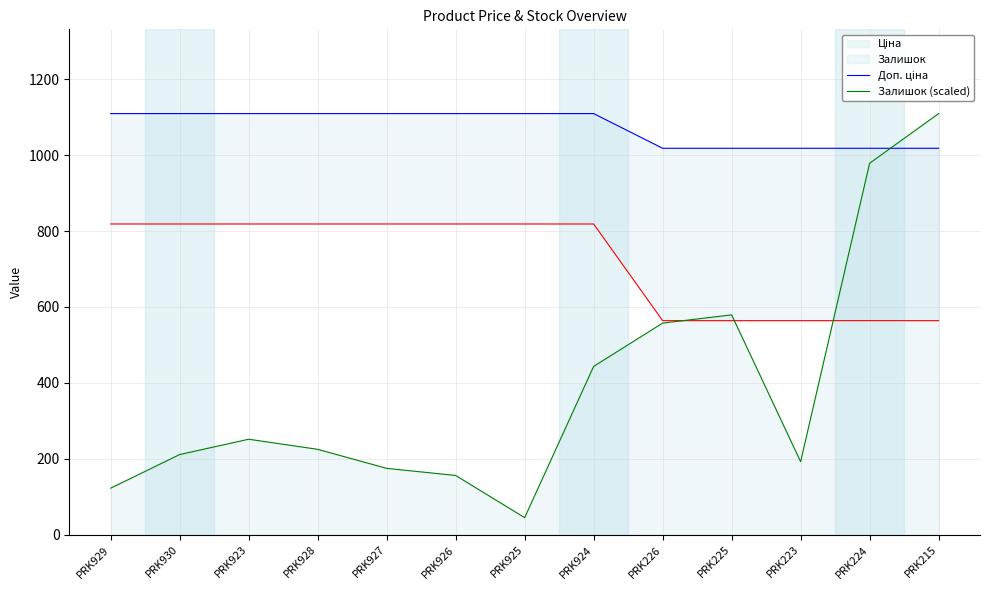

True or false: Залишок (scaled) and Доп. ціна cross at least once.

True